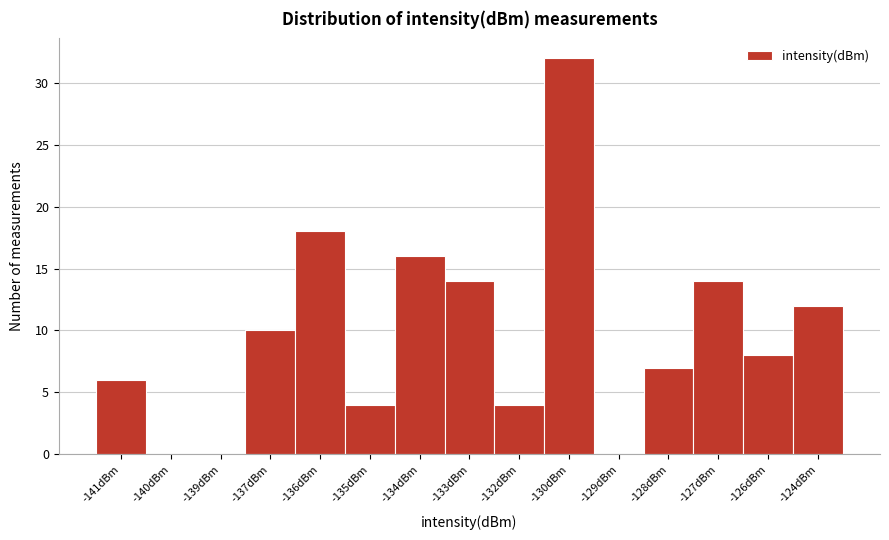

Reading right to left, list all the values displayed in this chart.

-124dBm=12	-126dBm=8	-127dBm=14	-128dBm=7	-129dBm=0	-130dBm=32	-132dBm=4	-133dBm=14	-134dBm=16	-135dBm=4	-136dBm=18	-137dBm=10	-139dBm=0	-140dBm=0	-141dBm=6